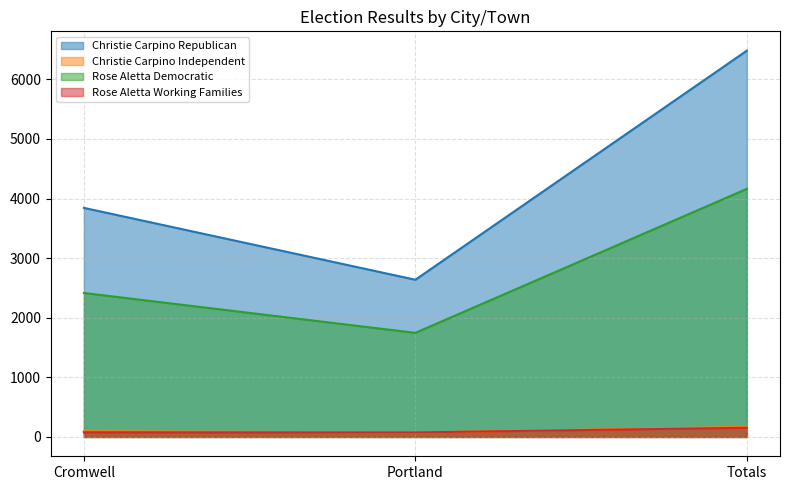

At which category is the sum across all series the highest?

Totals